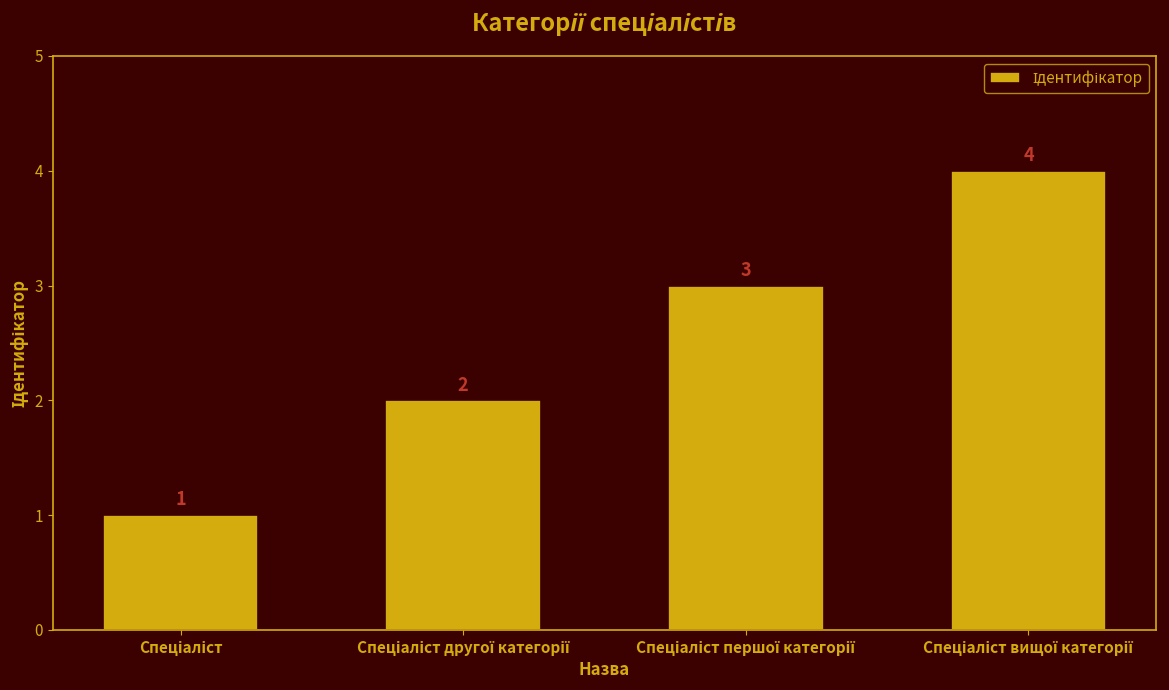

Count the values in the range 2 to 4.

3